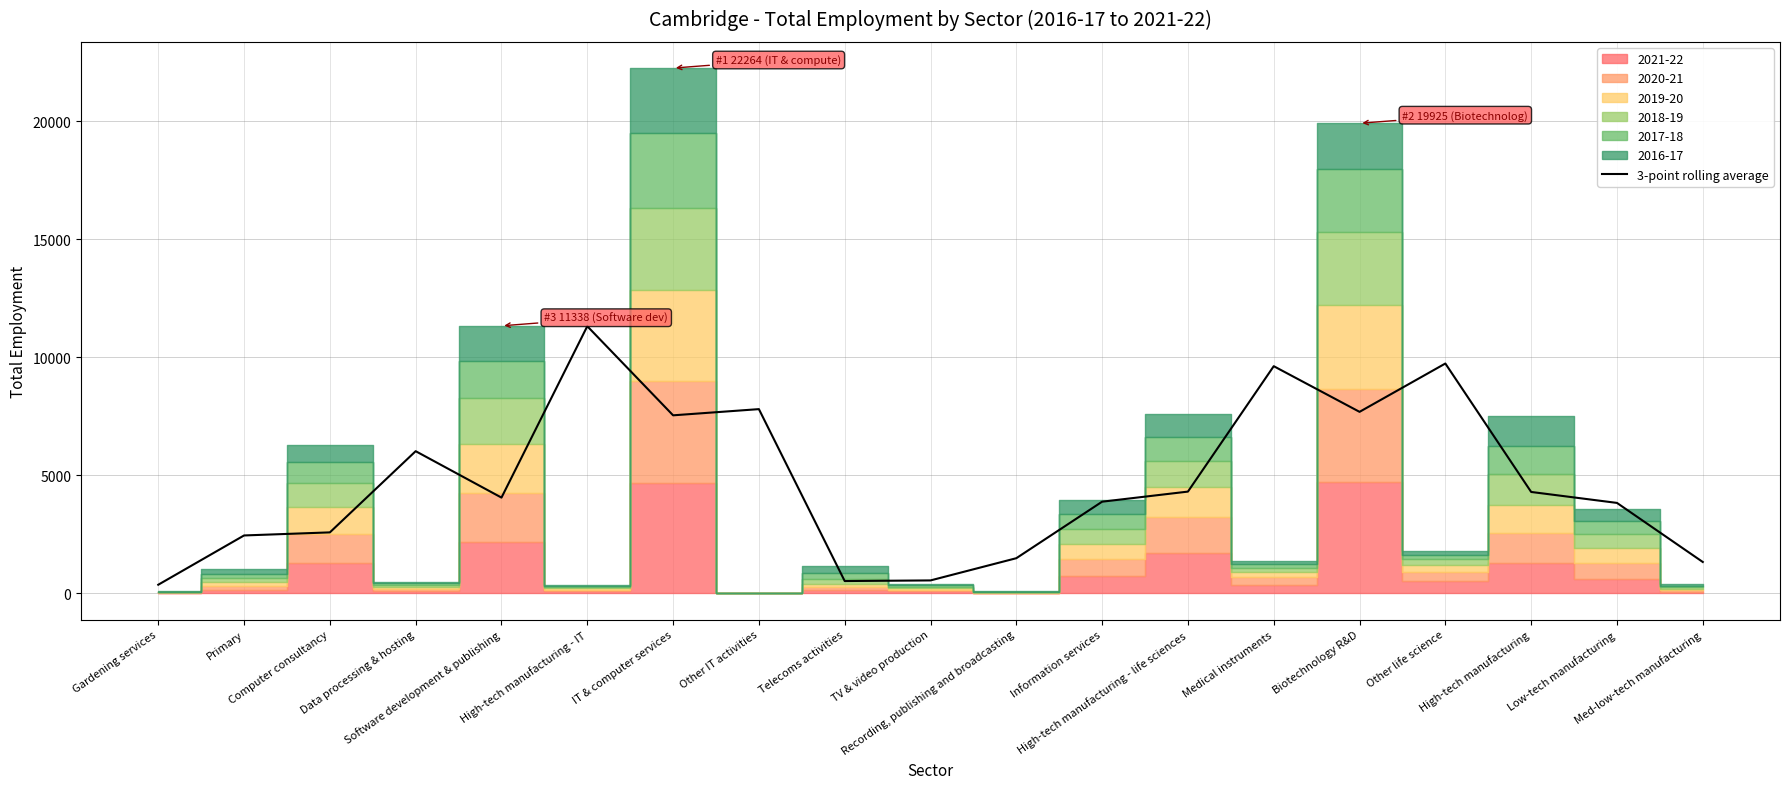

What position from the right is Other IT activities?

12